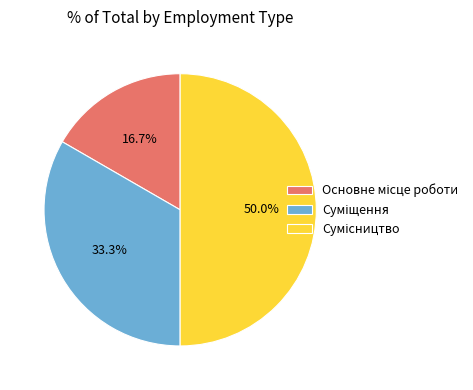

How many slices are in this pie chart?

3